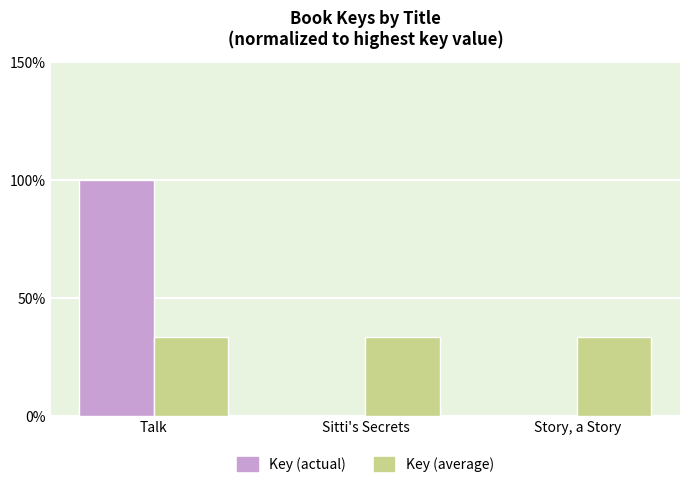

Is it true that Key (average) equals 56.2 at Story, a Story?

False